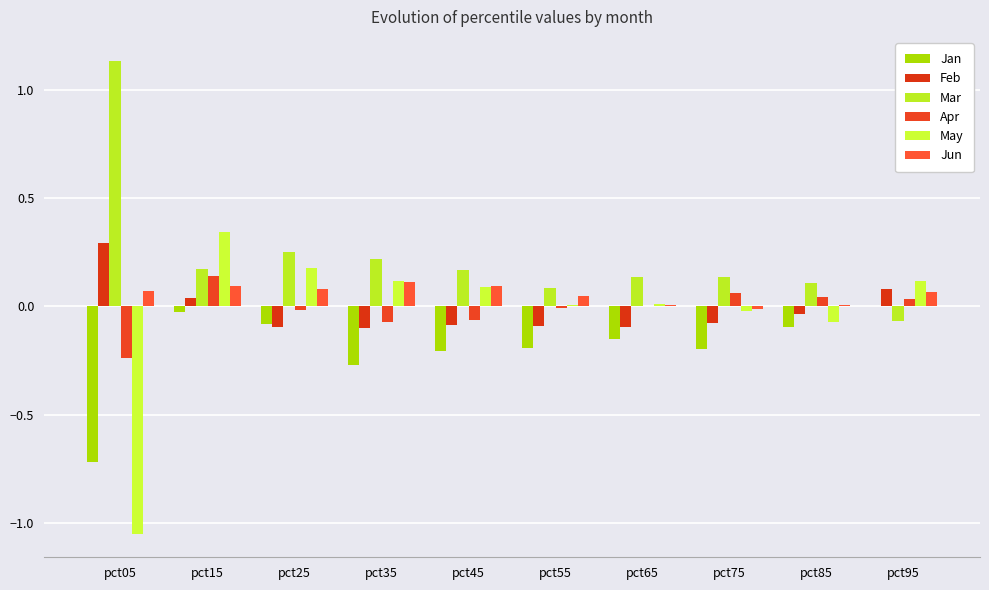

True or false: Feb has a value of -0.0 at pct75.

False